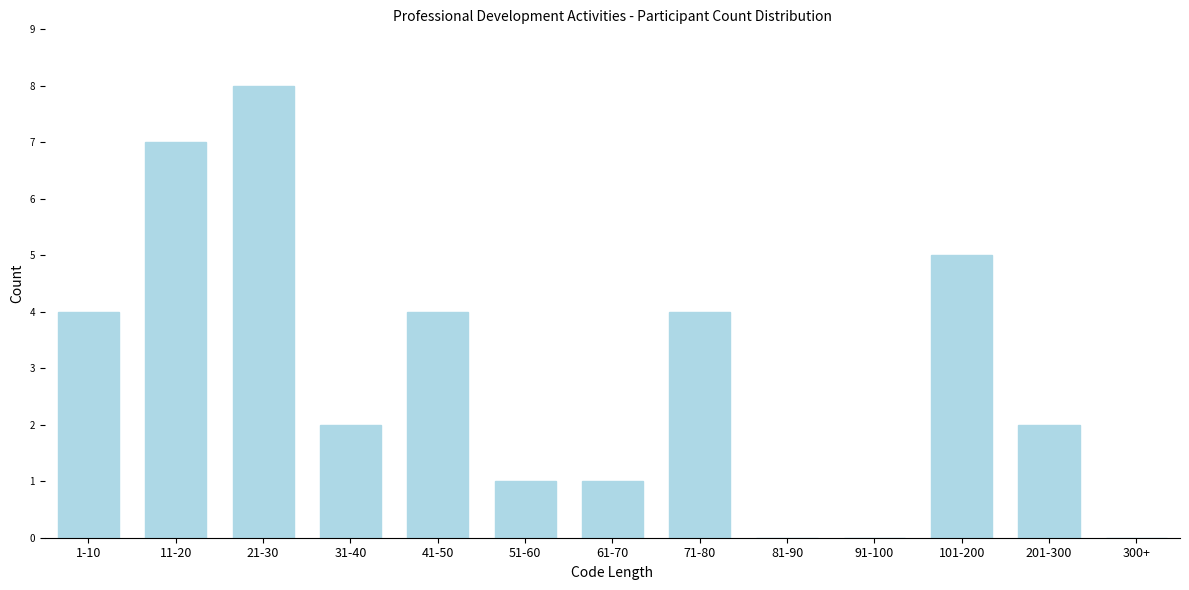

Reading right to left, transcribe all the data shown in this chart.

300+=0	201-300=2	101-200=5	91-100=0	81-90=0	71-80=4	61-70=1	51-60=1	41-50=4	31-40=2	21-30=8	11-20=7	1-10=4